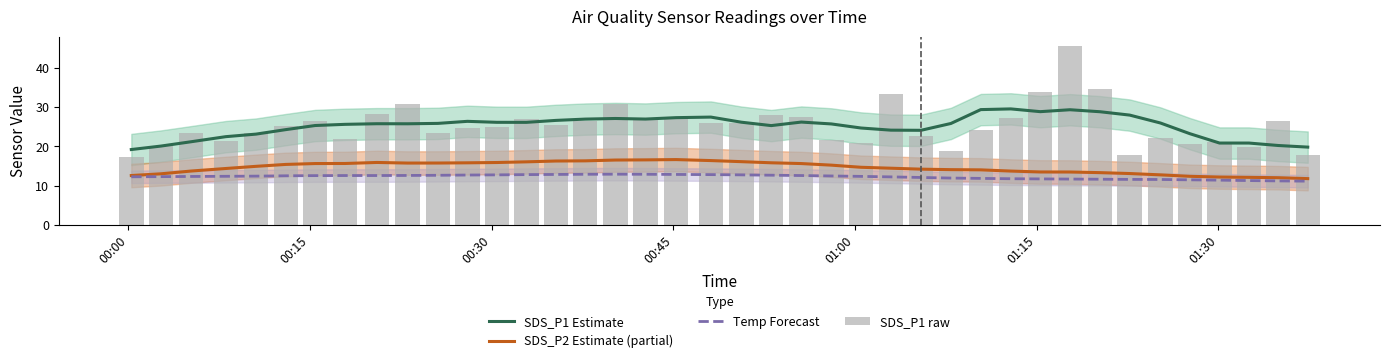

What is the difference between the maximum and second lowest values in the SDS_P1 raw series?

27.9